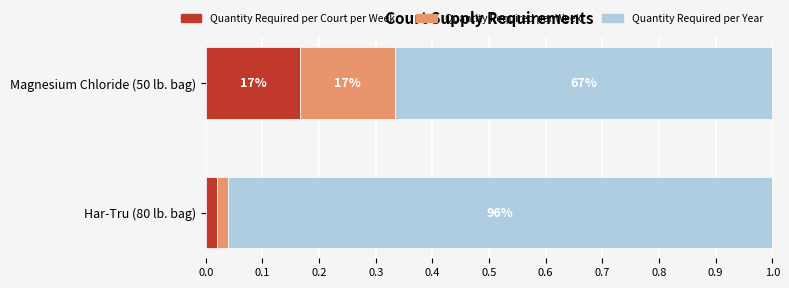

What are all the series names shown in the legend?

Quantity Required per Court per Week, Quantity Required per Week, Quantity Required per Year